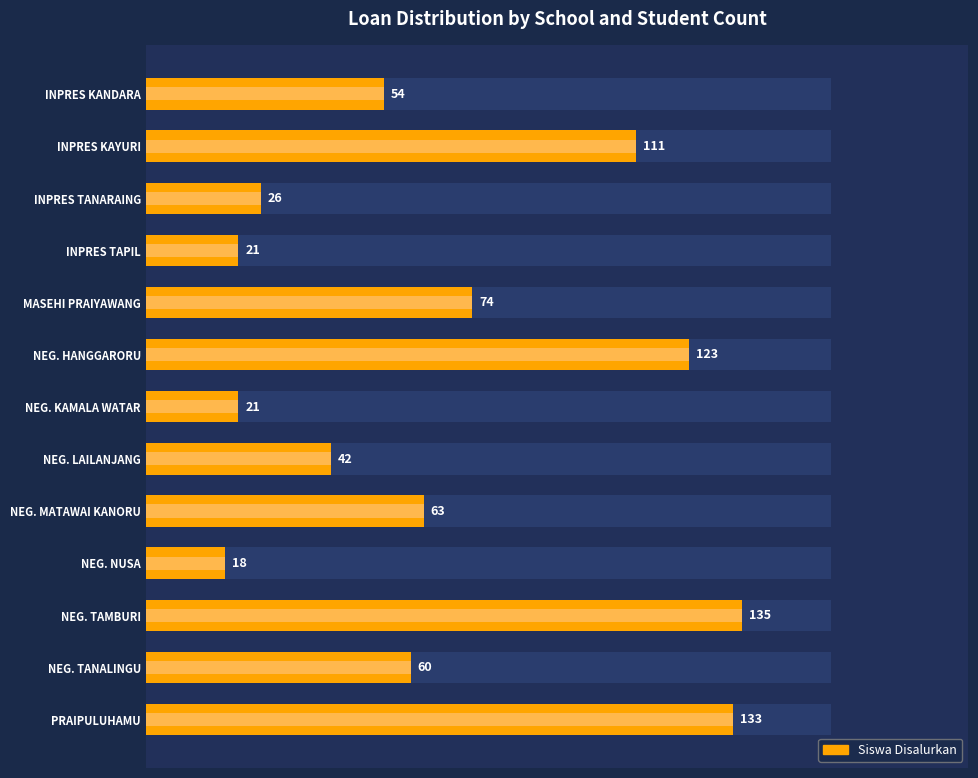

Reading left to right, what are all the values shown in this chart?

54	111	26	21	74	123	21	42	63	18	135	60	133